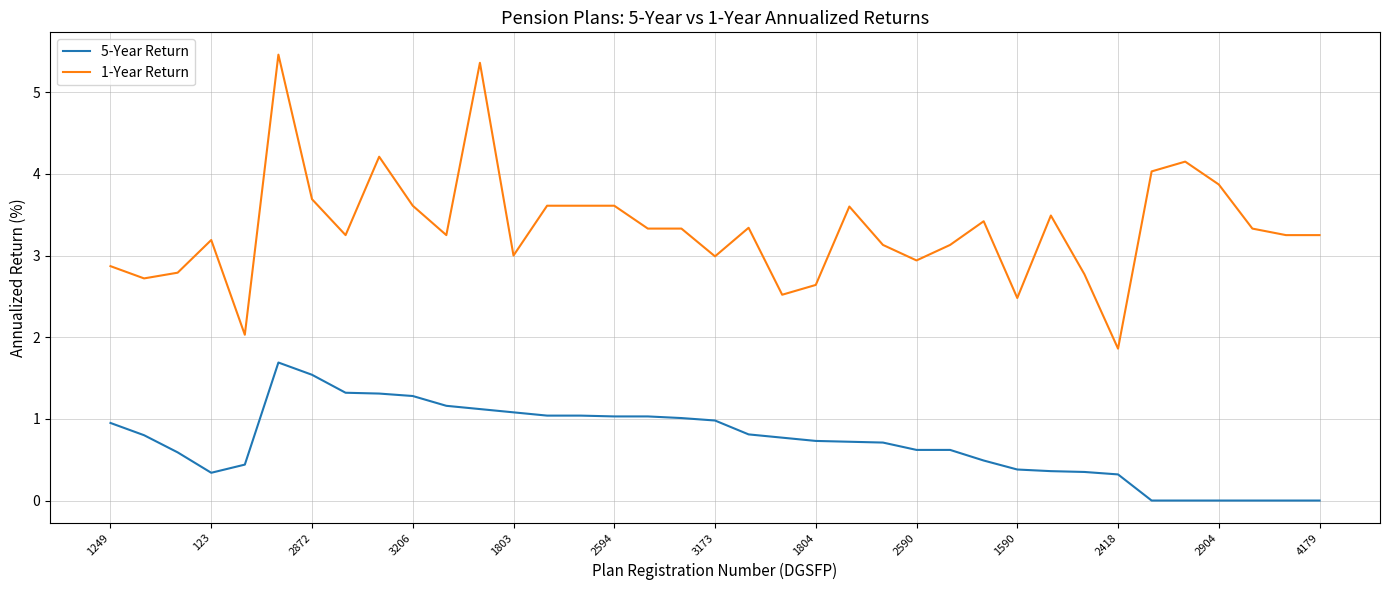

What is the difference between the maximum and minimum values in the 1-Year Return series?

3.6